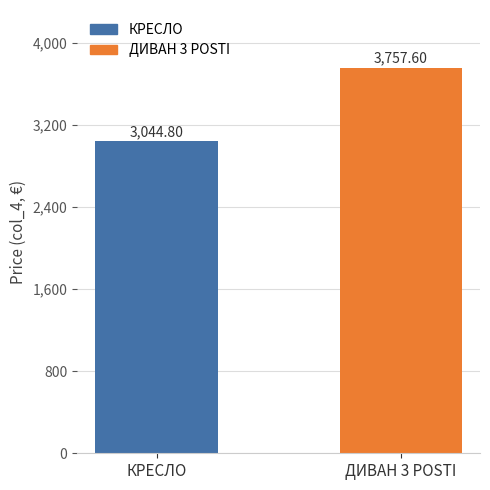

Rank the categories by value from highest to lowest.

ДИВАН 3 POSTI, КРЕСЛО